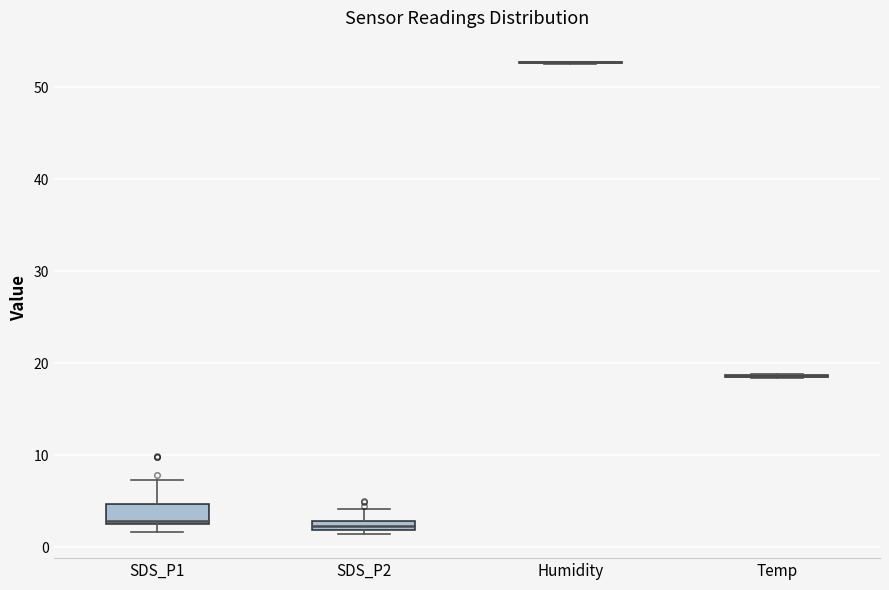

Which box is the tallest, from its lower edge to its upper edge?

SDS_P1